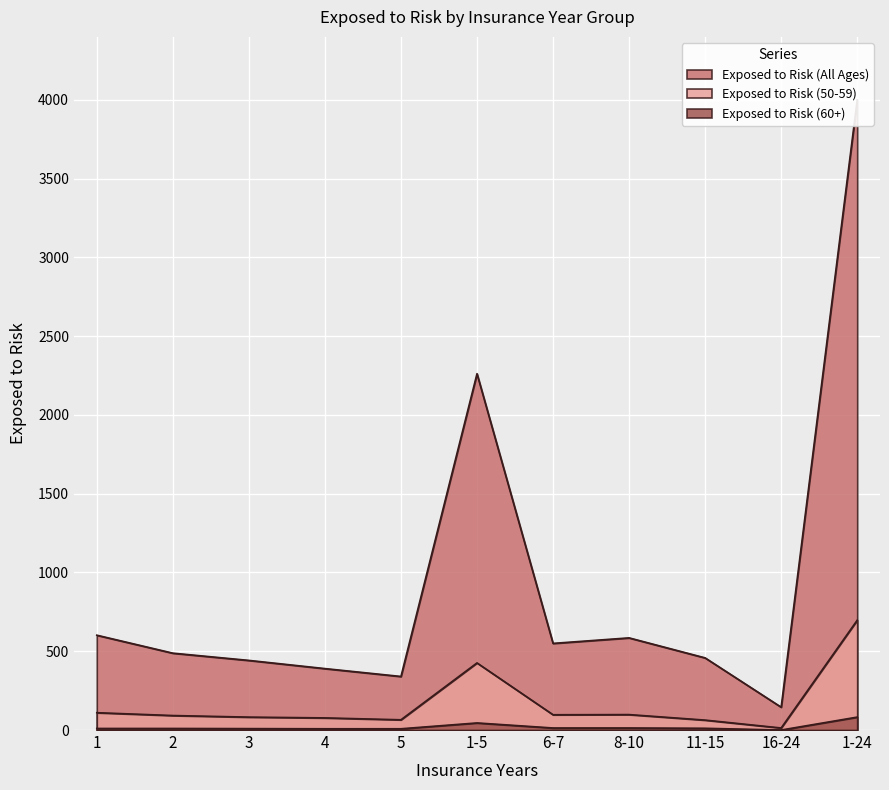

True or false: Exposed to Risk (60+) and Exposed to Risk (All Ages) intersect in this chart.

False